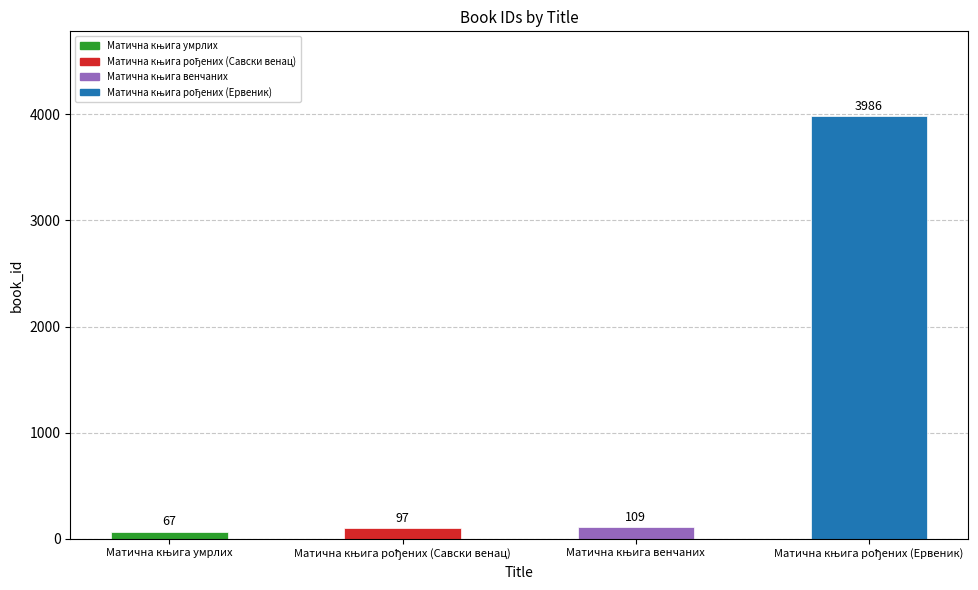

What is the average value?

1065